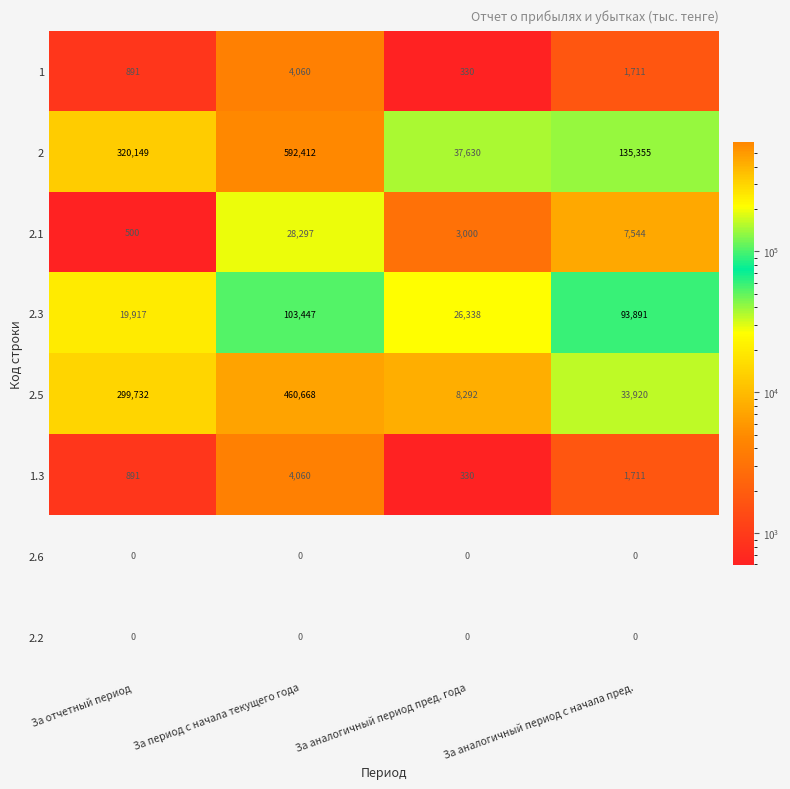

Is it true that 1 equals 4060 at За период с начала текущего года?

True